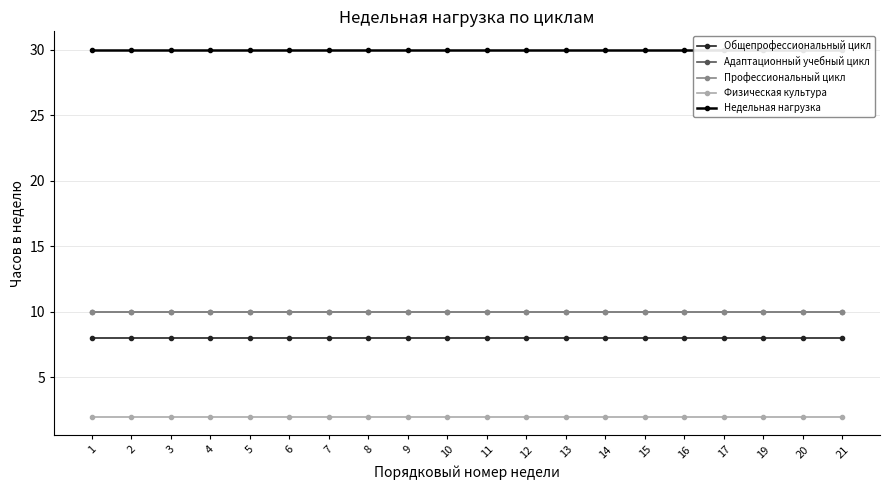

What value does the Адаптационный учебный цикл series have at 12?

10